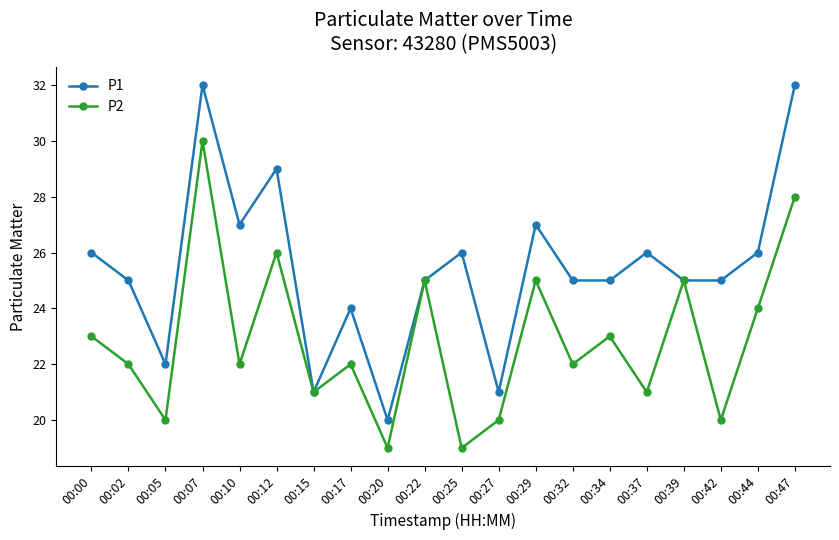

What is the maximum value for P1?

32